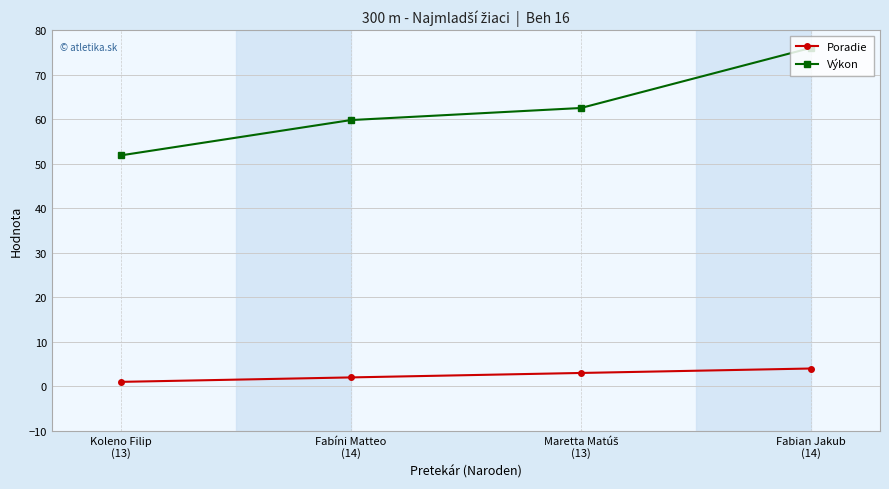

True or false: Poradie and Výkon cross at least once.

False